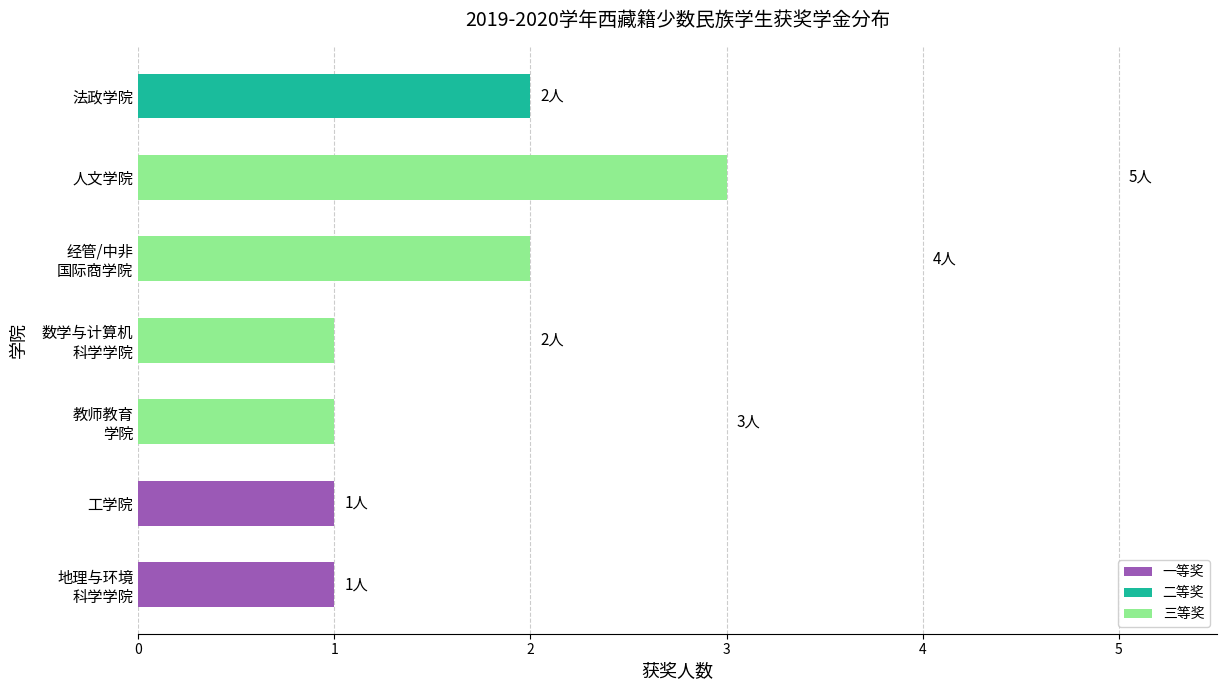

What is the difference between the second highest and minimum values in the 三等奖 series?

2